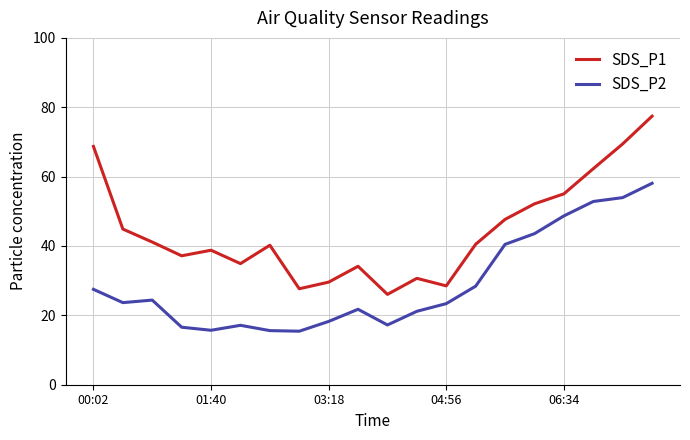

Which series has the largest range (max minus min)?

SDS_P1